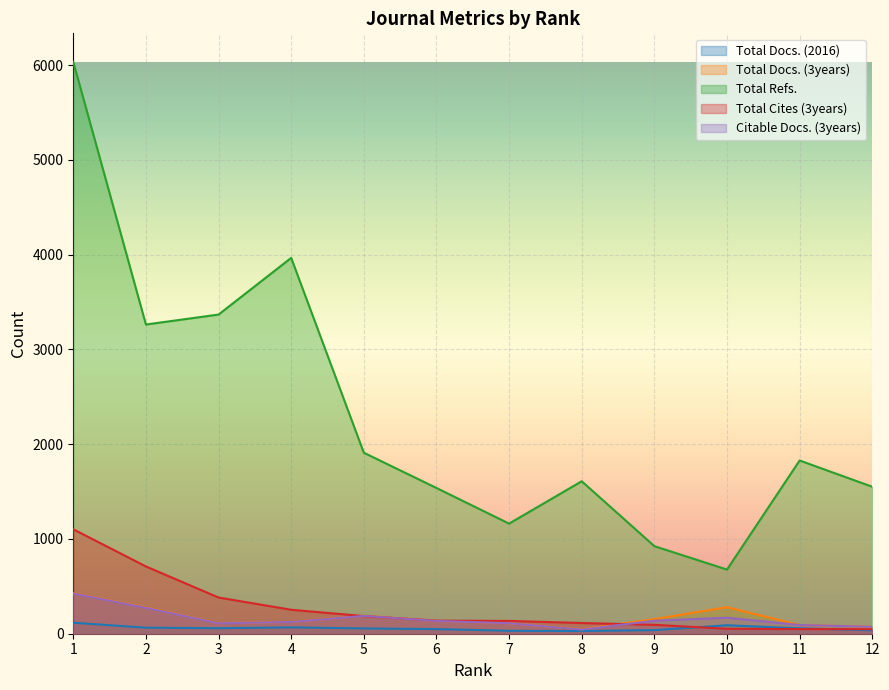

At which category is the sum across all series the highest?

1